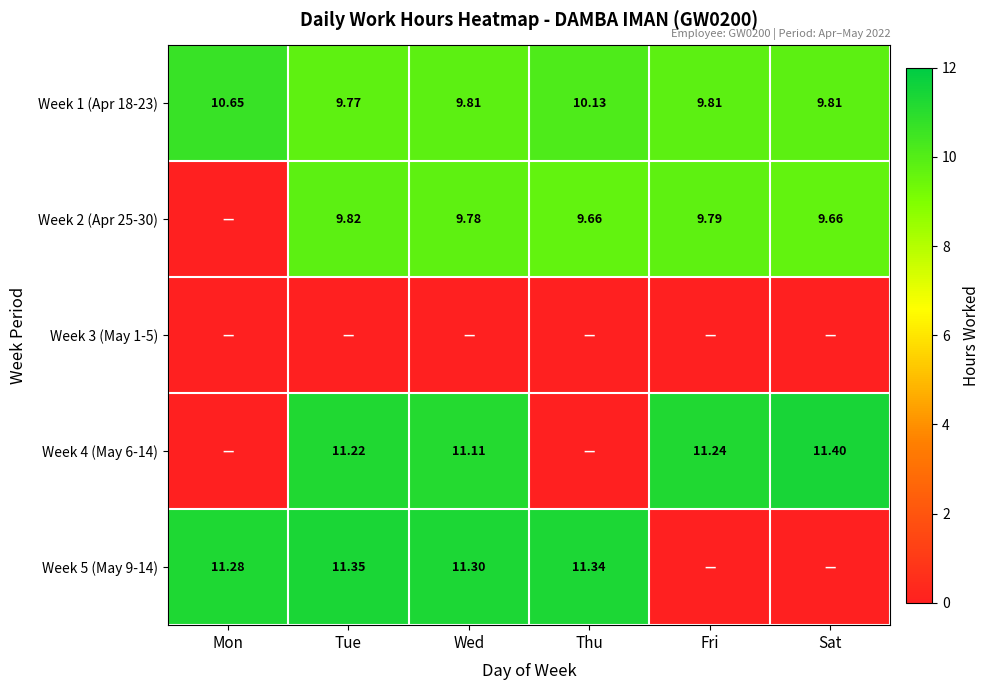

How many categories are shown in the chart?

6